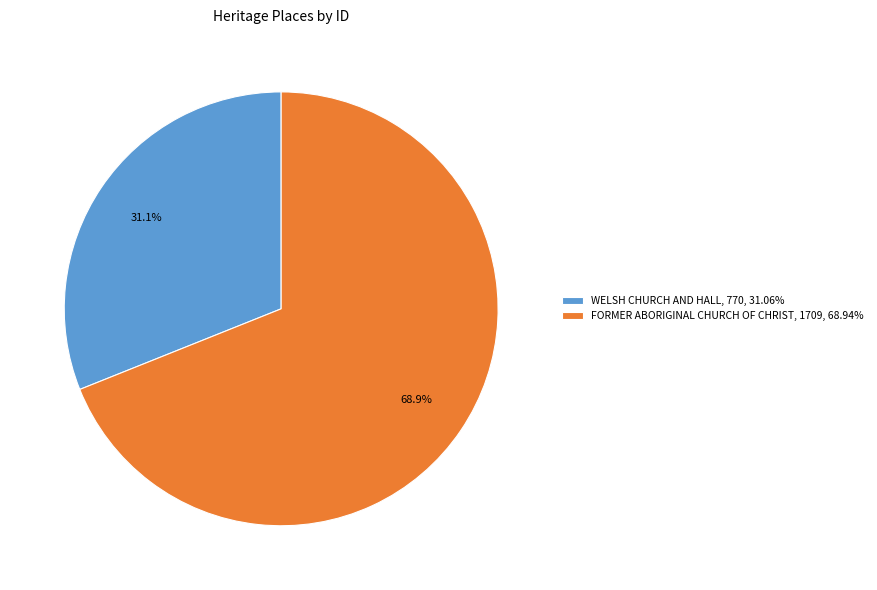

What is the ratio of the value at FORMER ABORIGINAL CHURCH OF CHRIST, 1709, 68.94% to the value at WELSH CHURCH AND HALL, 770, 31.06%?

2.2